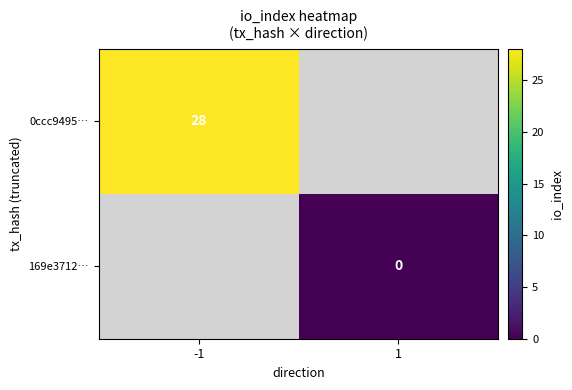

Is the value of 169e3712… at 1 greater than the value of 0ccc9495… at -1?

No